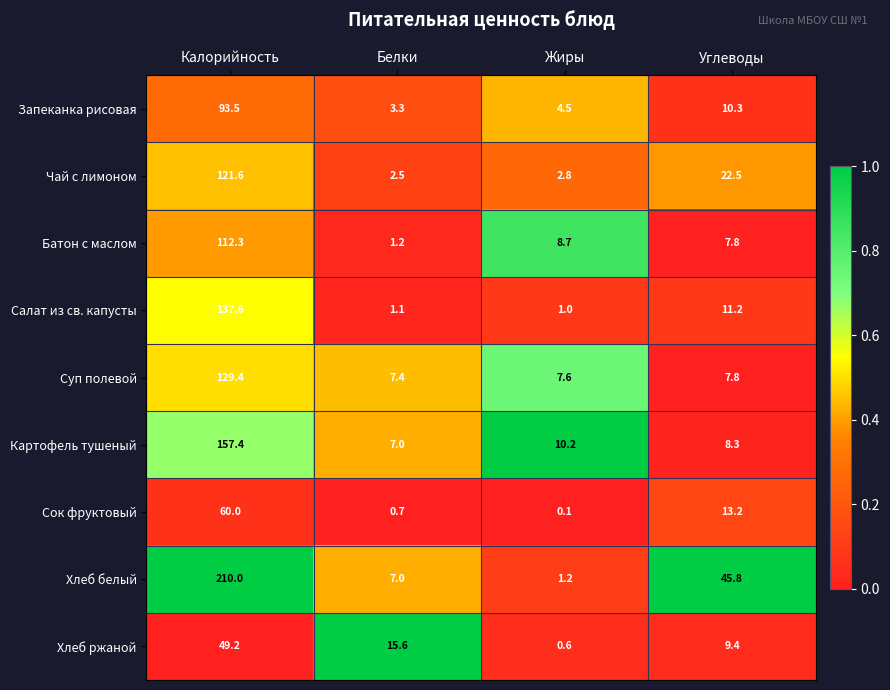

List the series in order of their peak value, highest first.

Хлеб белый, Картофель тушеный, Салат из св. капусты, Суп полевой, Чай с лимоном, Батон с маслом, Запеканка рисовая, Сок фруктовый, Хлеб ржаной